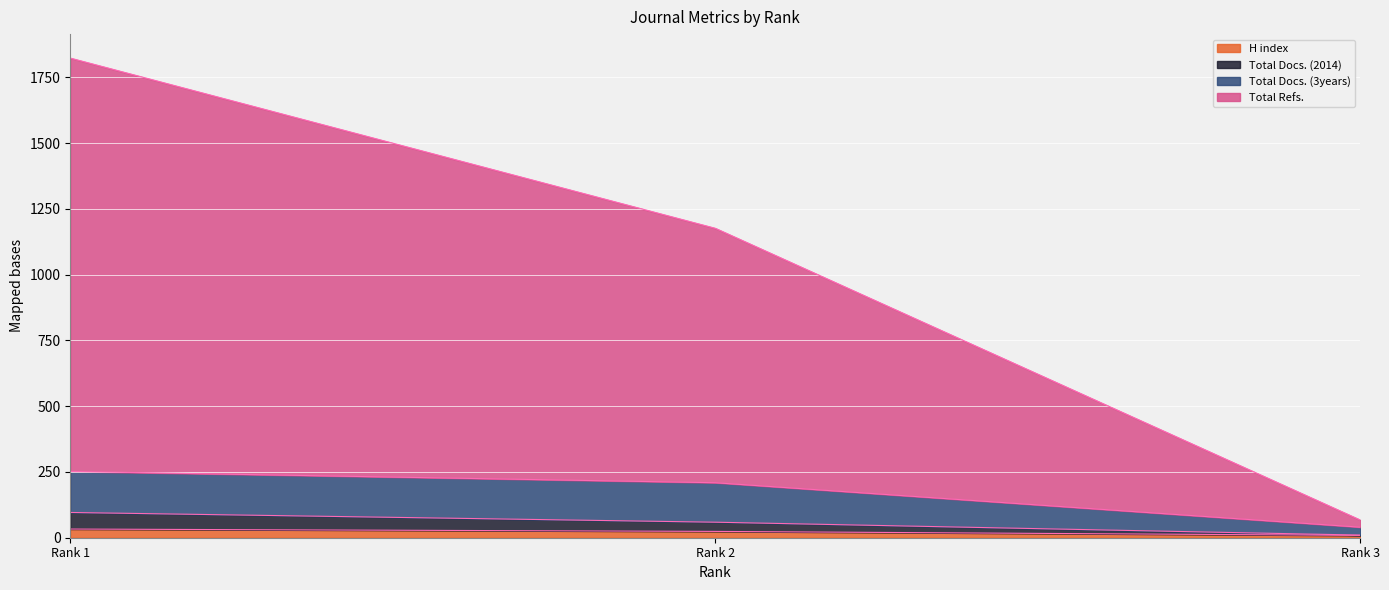

How many categories are shown in the chart?

3